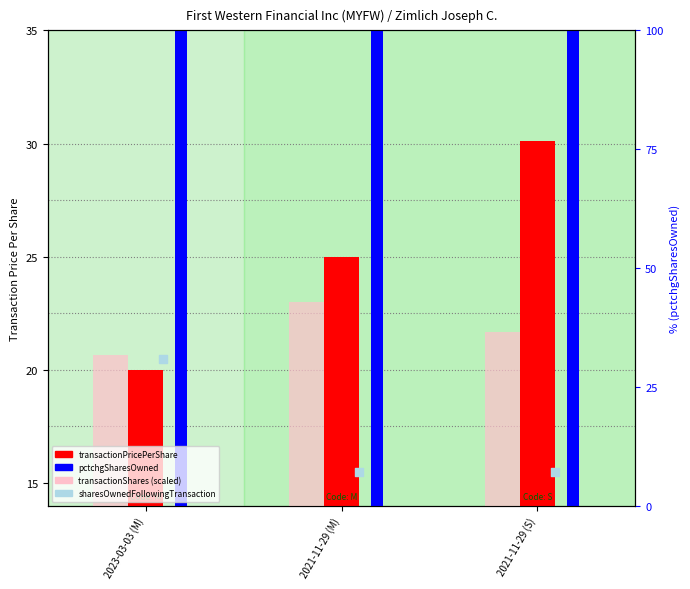

Which series has the widest spread of Y values?

pctchgSharesOwned (rank)